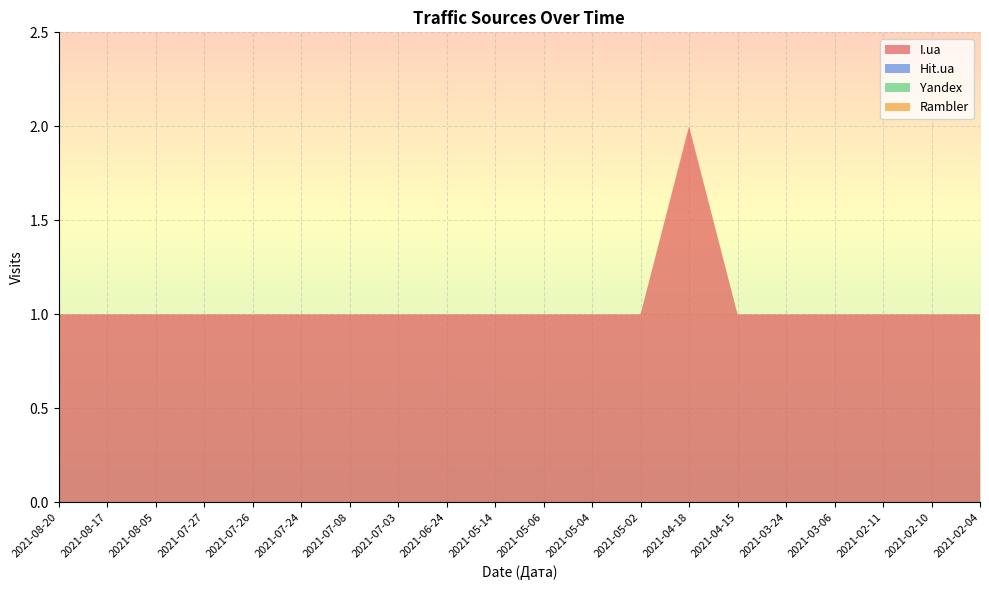

Reading left to right, extract all data points from this chart.

I.ua: 1	1	1	1	1	1	1	1	1	1	1	1	1	2	1	1	1	1	1	1
Hit.ua: 0	0	0	0	0	0	0	0	0	0	0	0	0	0	0	0	0	0	0	0
Yandex: 0	0	0	0	0	0	0	0	0	0	0	0	0	0	0	0	0	0	0	0
Rambler: 0	0	0	0	0	0	0	0	0	0	0	0	0	0	0	0	0	0	0	0